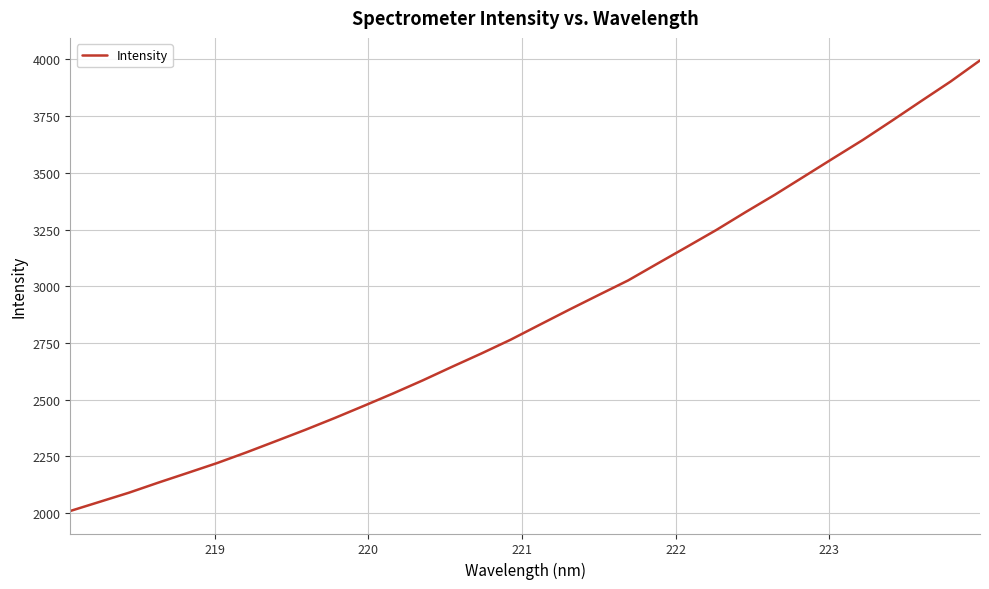

What is the maximum value shown in the chart?

3995.9